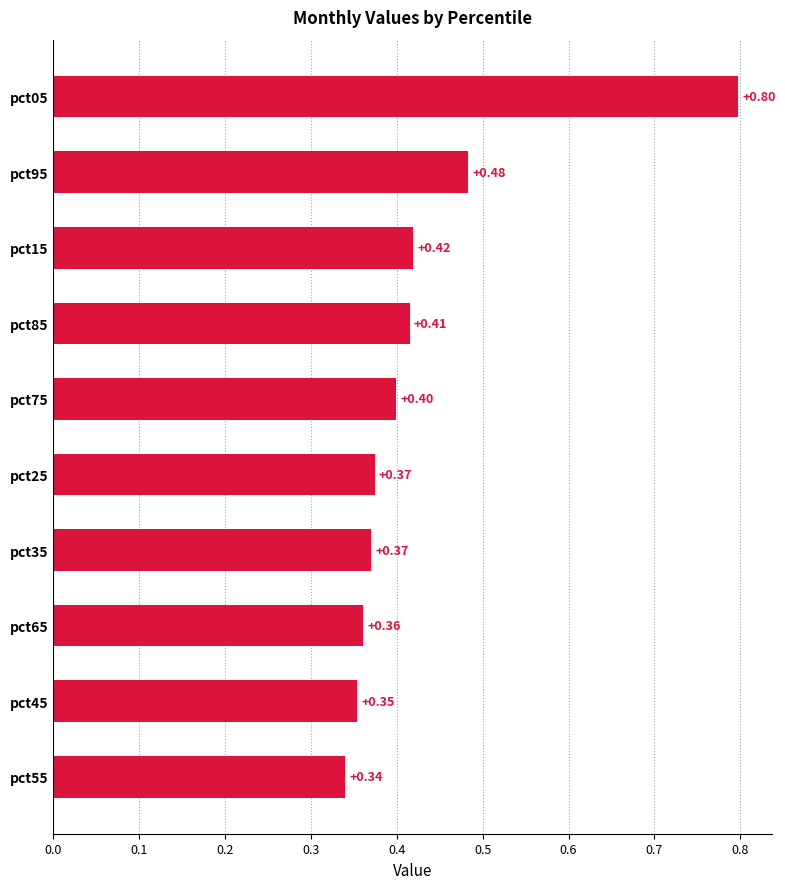

What is the average value?

0.4